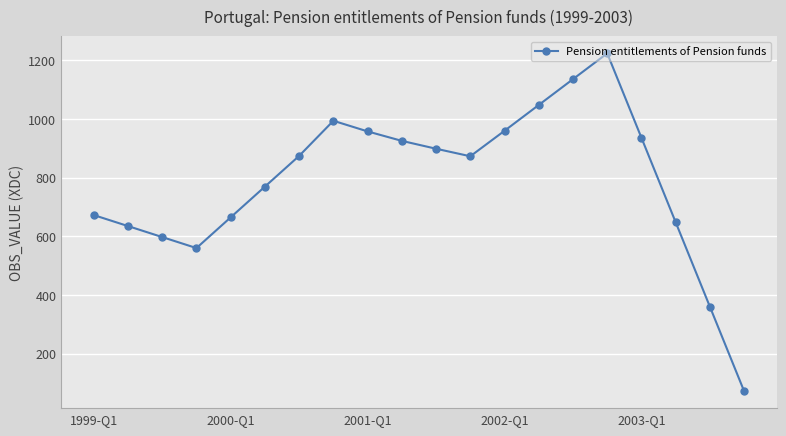

What is the average value?

790.6